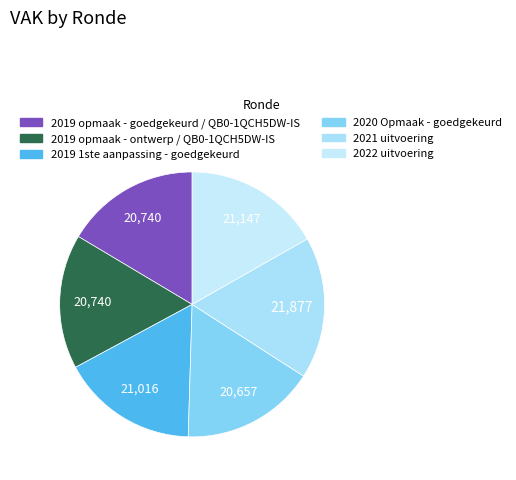

Which slice is the largest?

2021 uitvoering